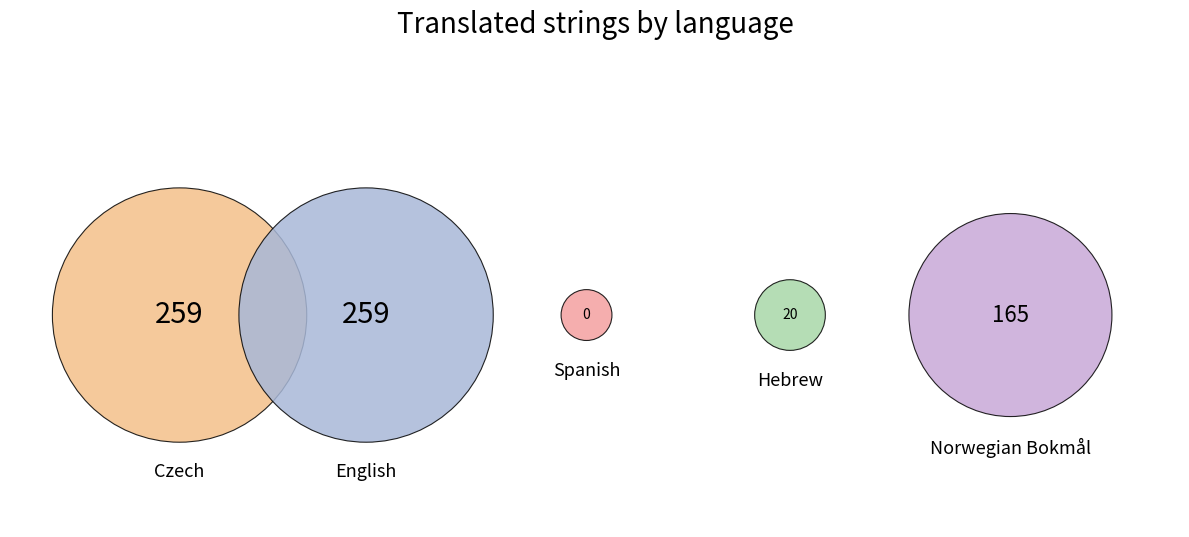

How much of the chart is everything except Spanish?

100.0%